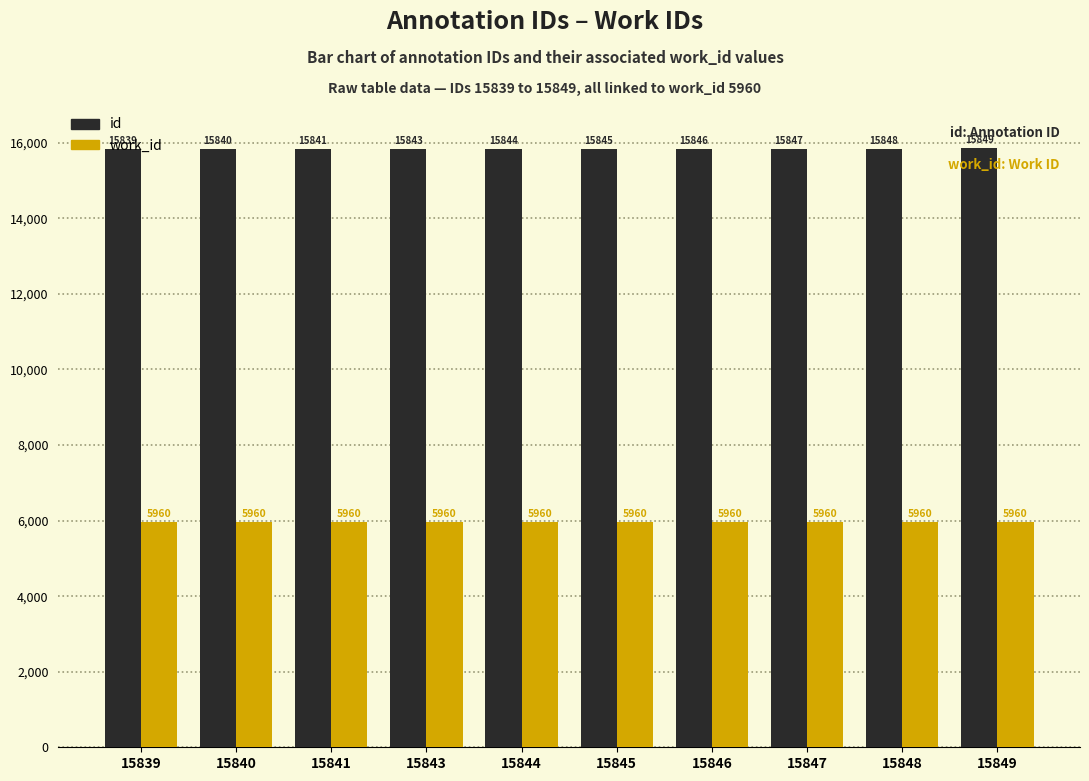

Reading right to left, what are all the values shown in this chart?

id: 15849	15848	15847	15846	15845	15844	15843	15841	15840	15839
work_id: 5960	5960	5960	5960	5960	5960	5960	5960	5960	5960